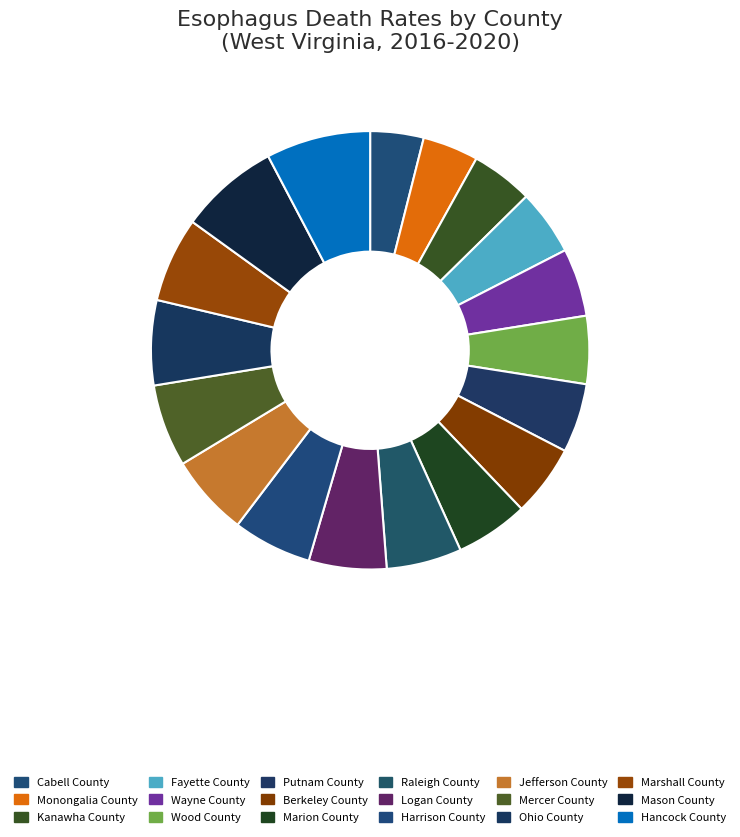

What portion of the pie excludes Harrison County?

94.2%